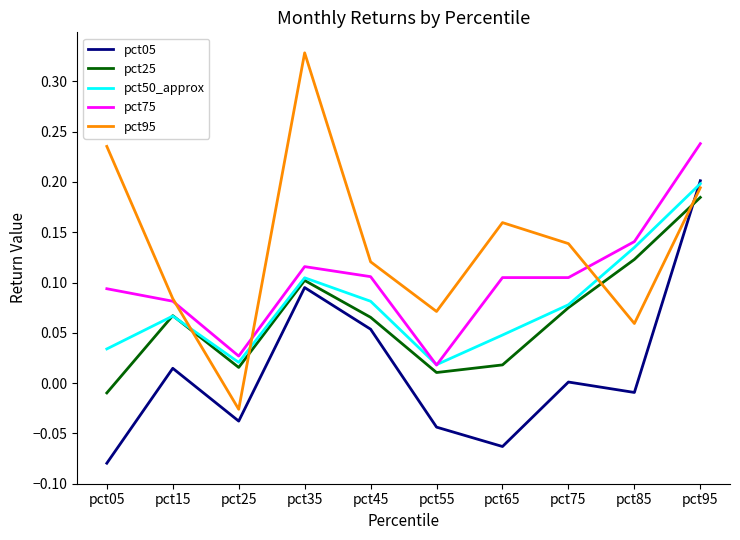

Which series has the largest range (max minus min)?

pct95